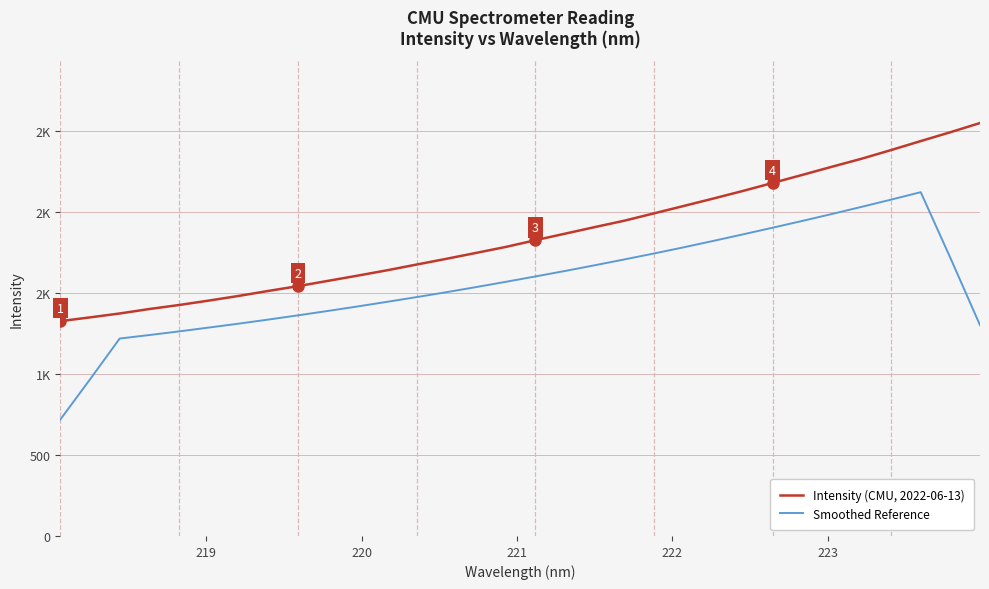

What is the difference between the maximum and minimum values in the Intensity (CMU, 2022-06-13) series?

1224.4